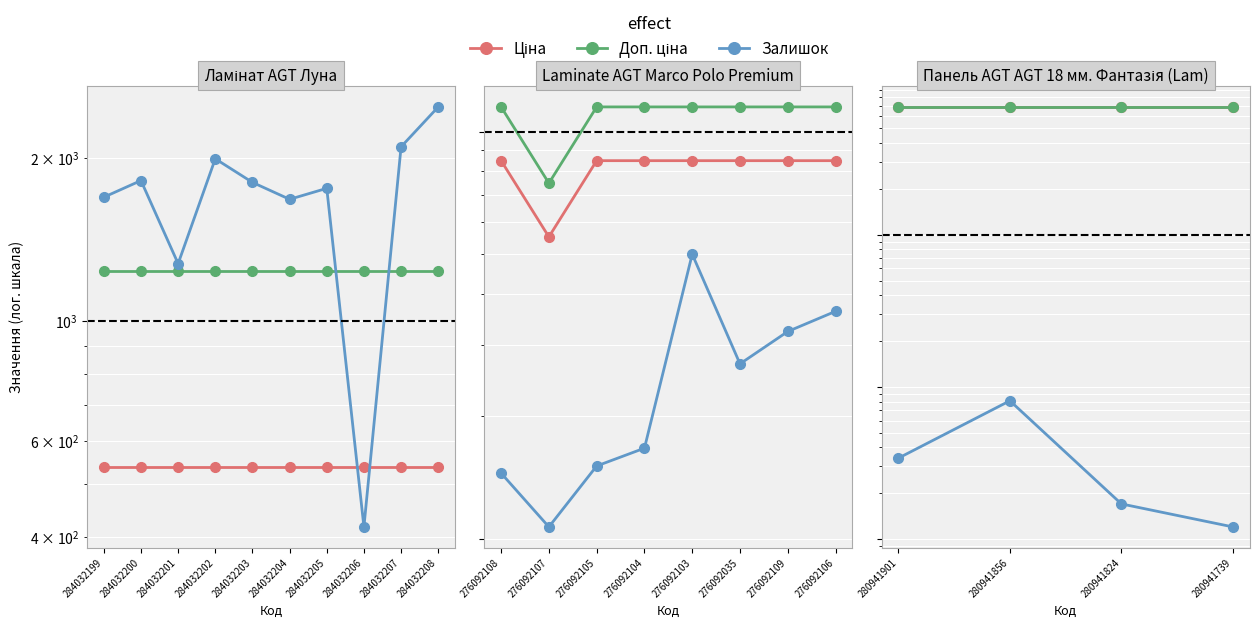

Between 280941901 and 280941824, which is larger?

280941901